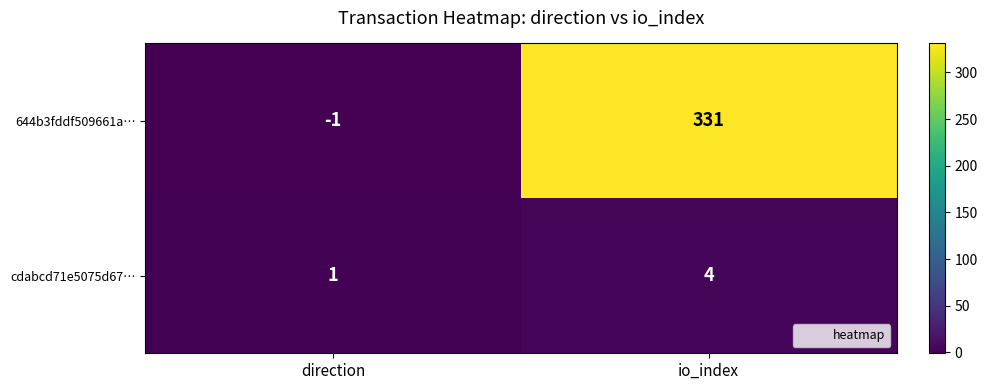

Is it true that cdabcd71e5075d67… equals 7 at io_index?

False